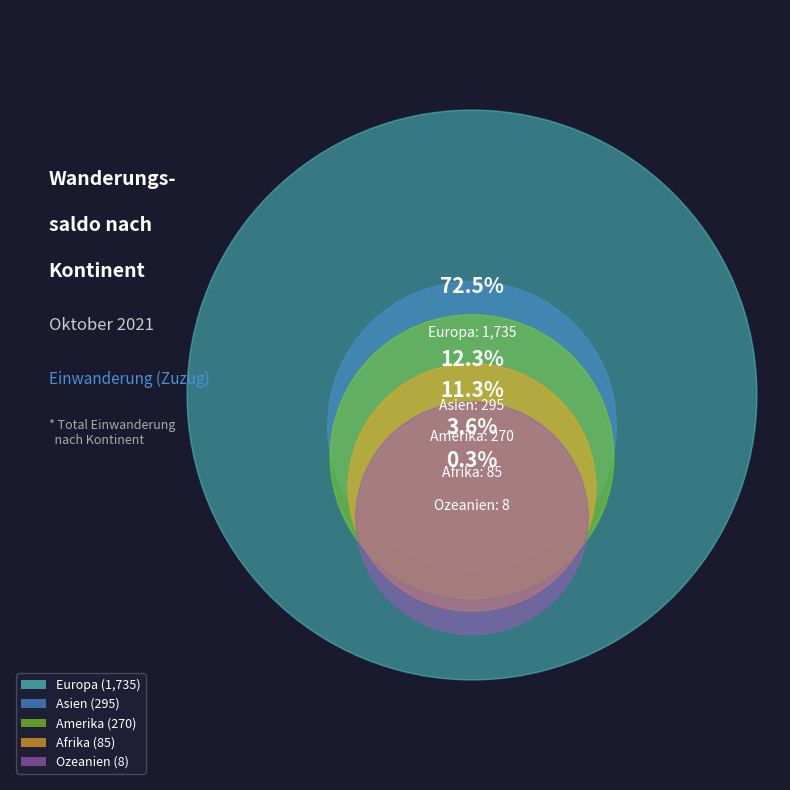

Does any single category account for the majority?

Yes